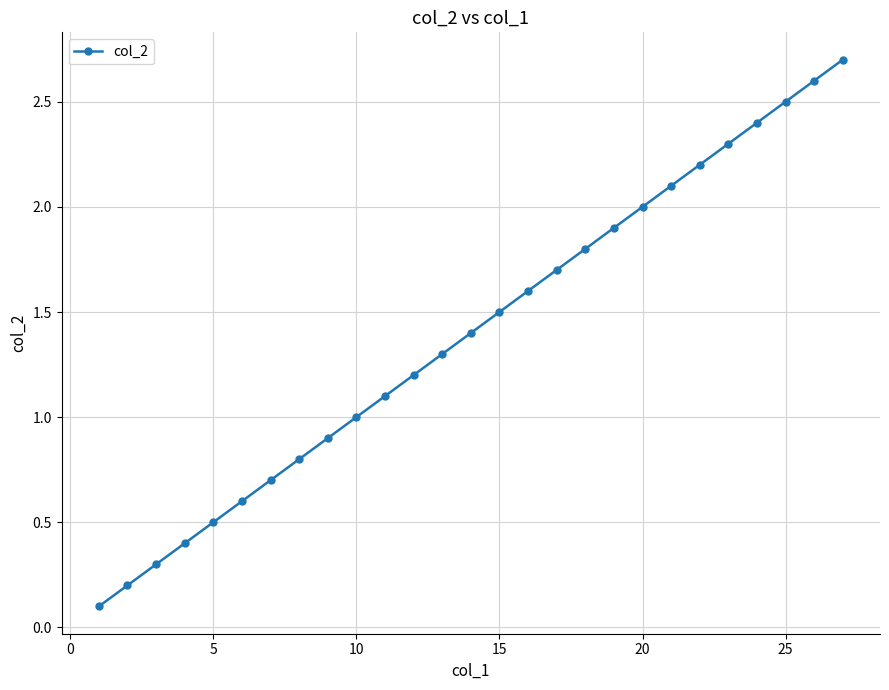

Reading left to right, list all the values displayed in this chart.

0.1	0.2	0.3	0.4	0.5	0.6	0.7	0.8	0.9	1.0	1.1	1.2	1.3	1.4	1.5	1.6	1.7	1.8	1.9	2.0	2.1	2.2	2.3	2.4	2.5	2.6	2.7